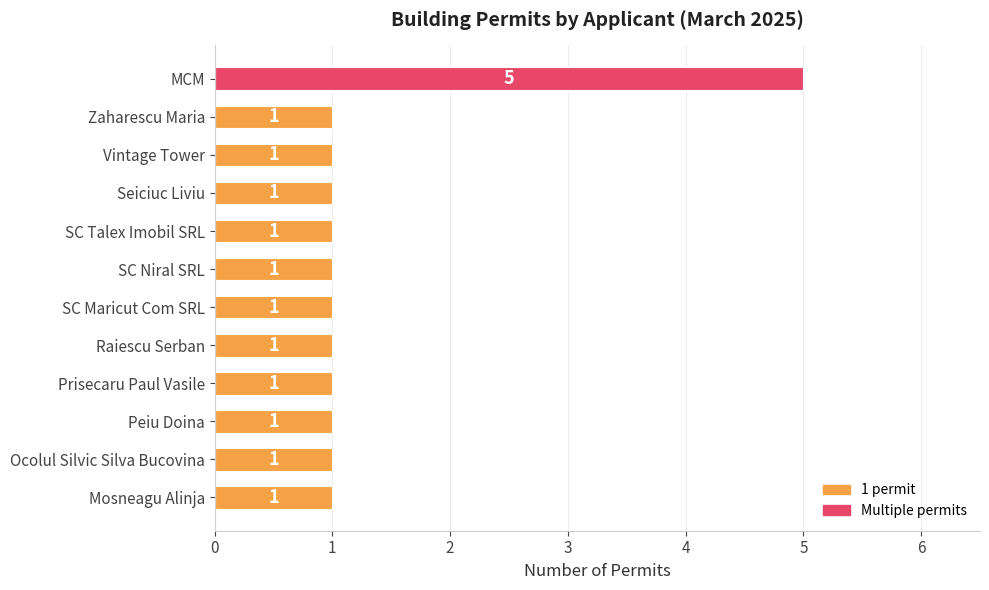

Reading top to bottom, what are all the values shown in this chart?

5	1	1	1	1	1	1	1	1	1	1	1